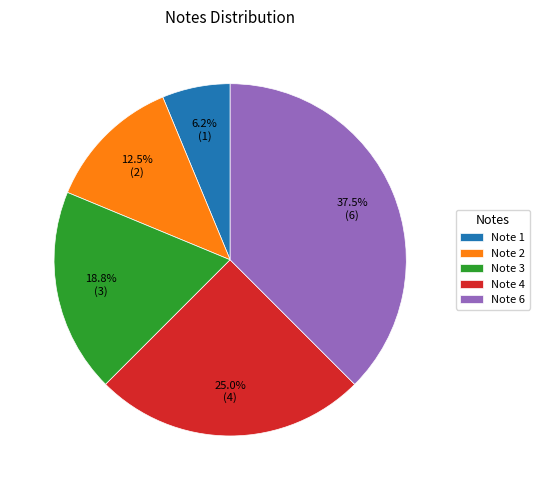

What is the total percentage of Note 2 and Note 4?

37.5%